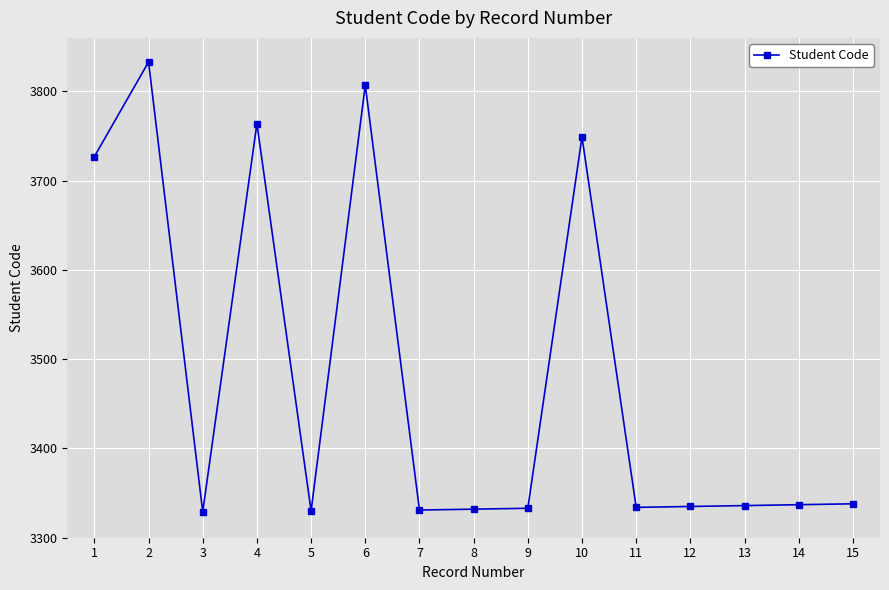

What is the sum of the values at 8 and 3?

6661